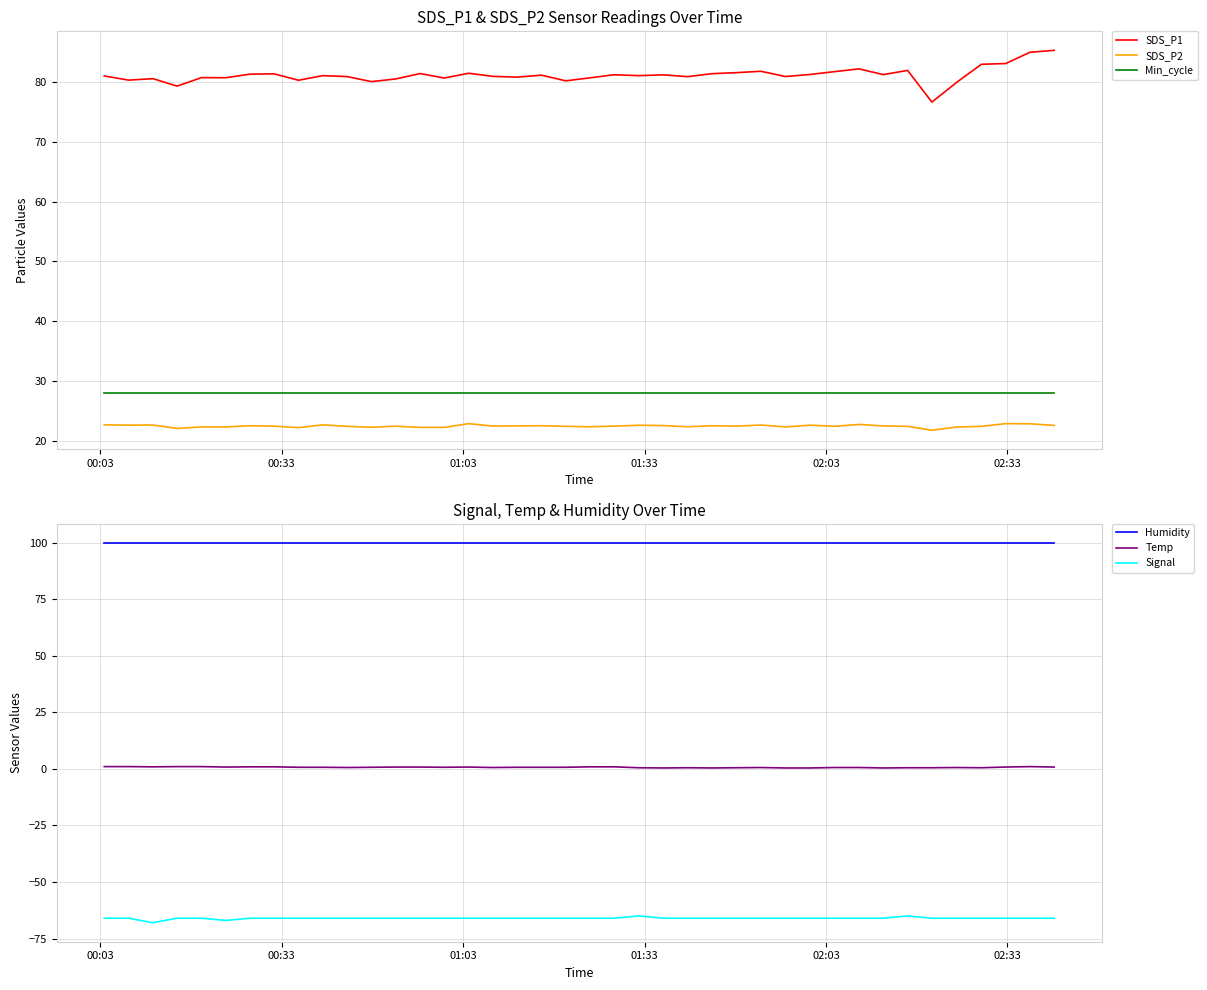

What is the minimum value for SDS_P2?

21.8